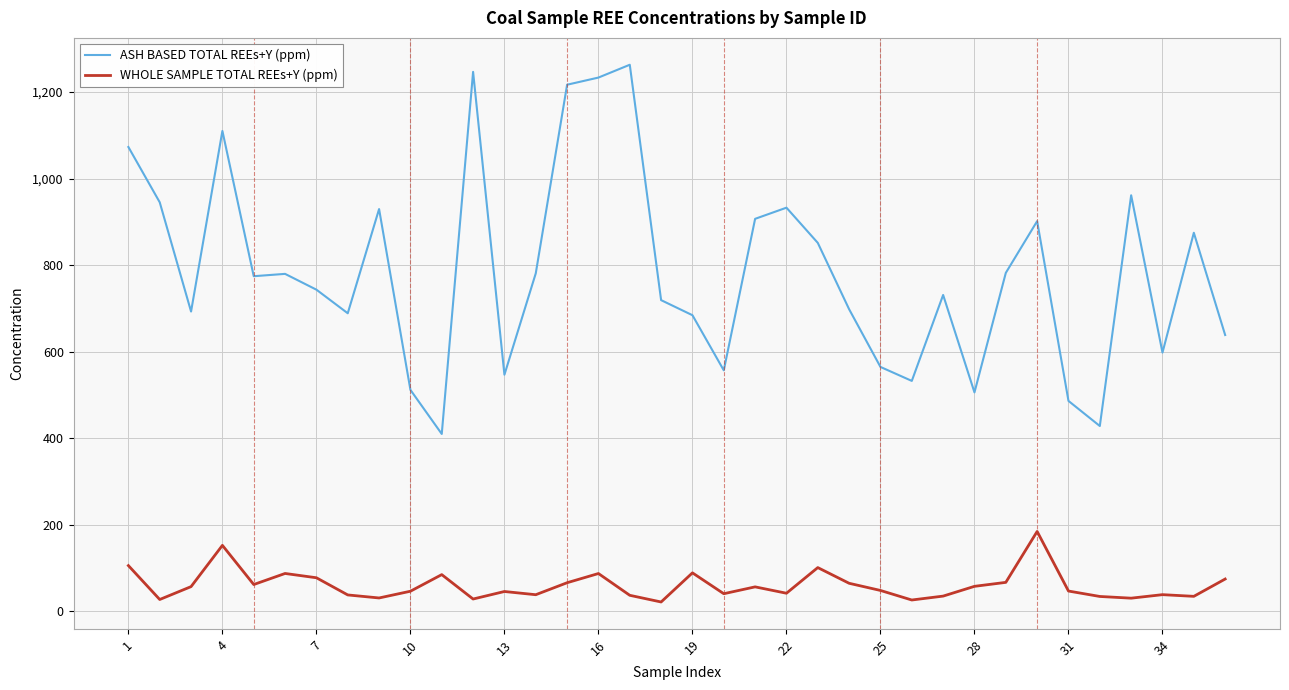

Does the chart have visible grid lines?

Yes